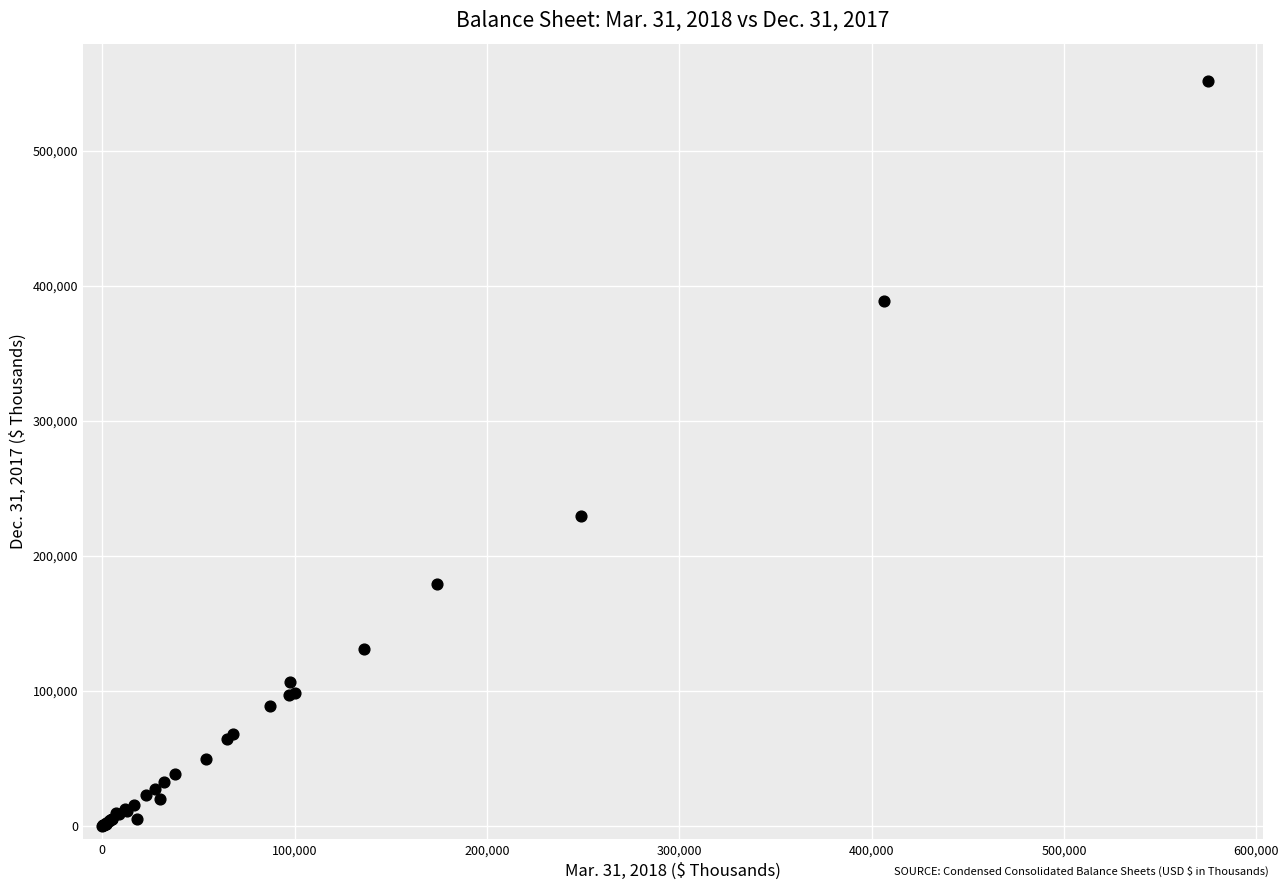

What Y value in the scatter plot is closest to 275823?

229543